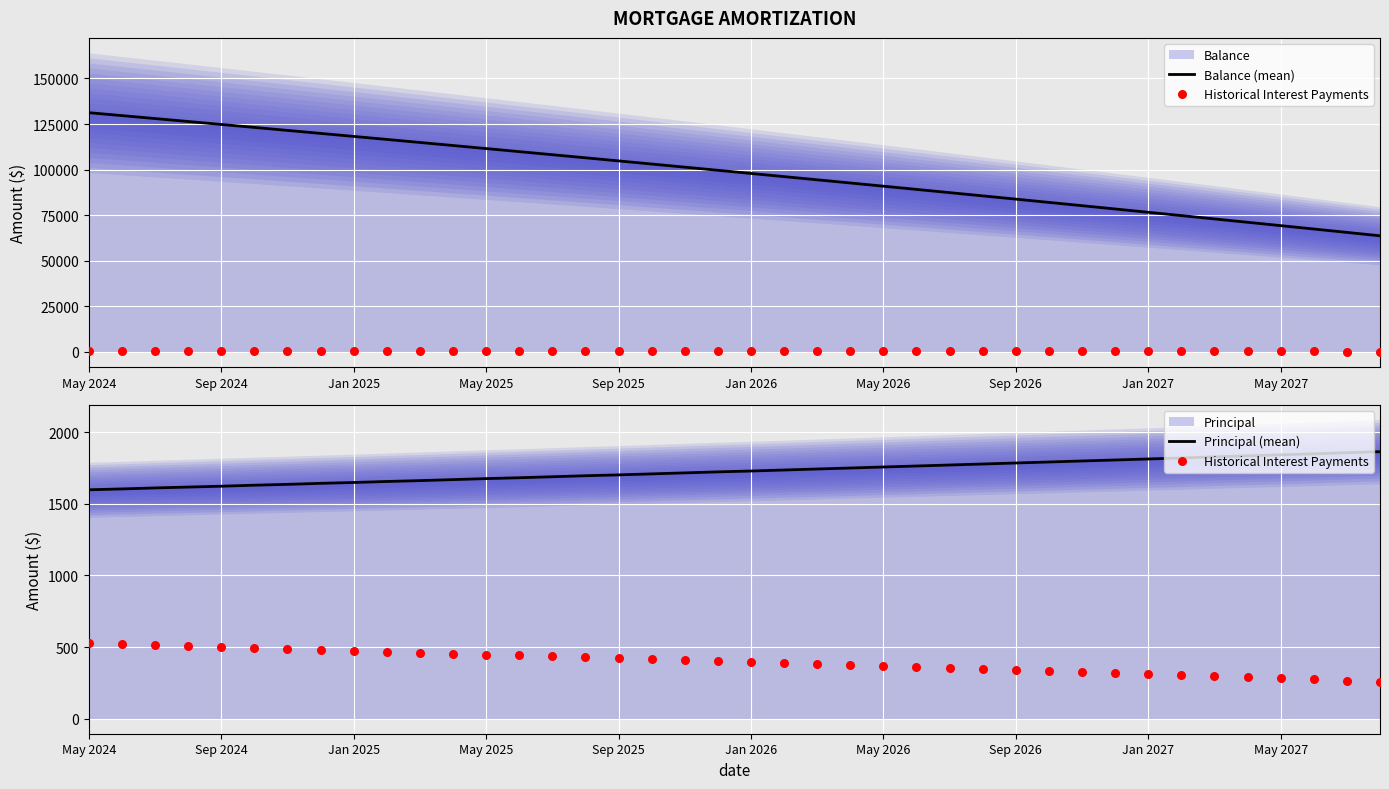

What is the total value across all series at 21?

98289.5